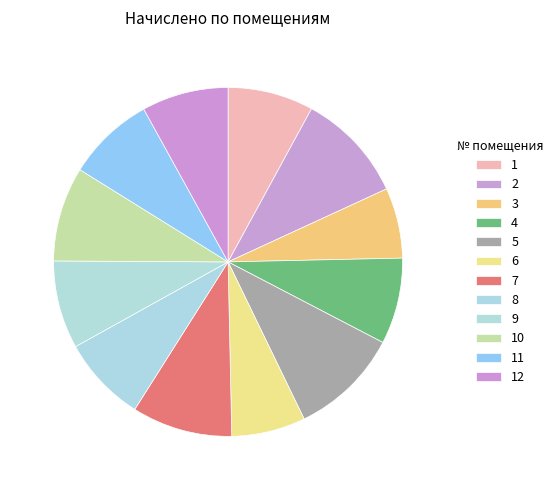

How many slices are in this pie chart?

12